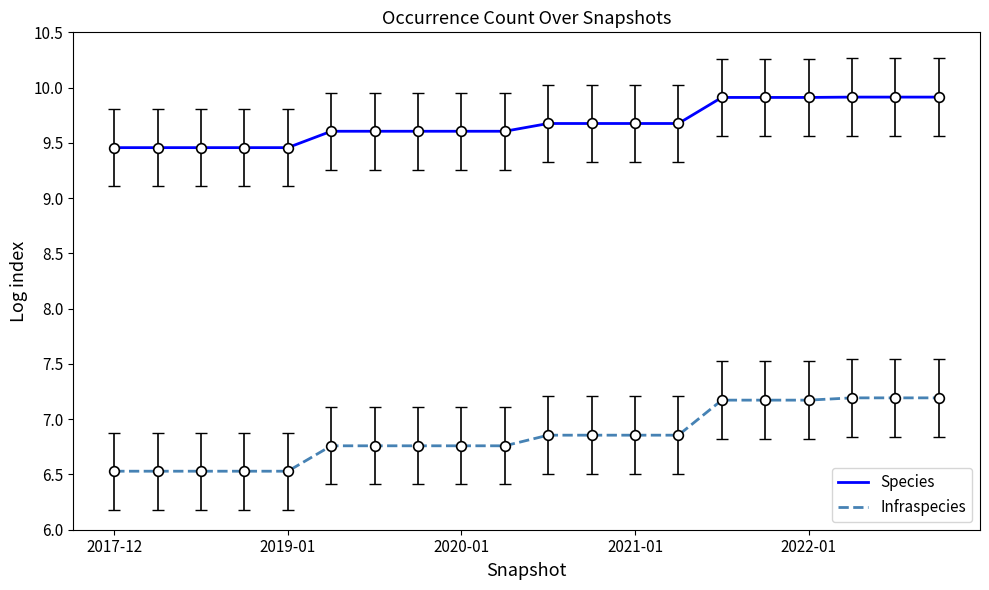

What is the smallest value displayed?

6.5